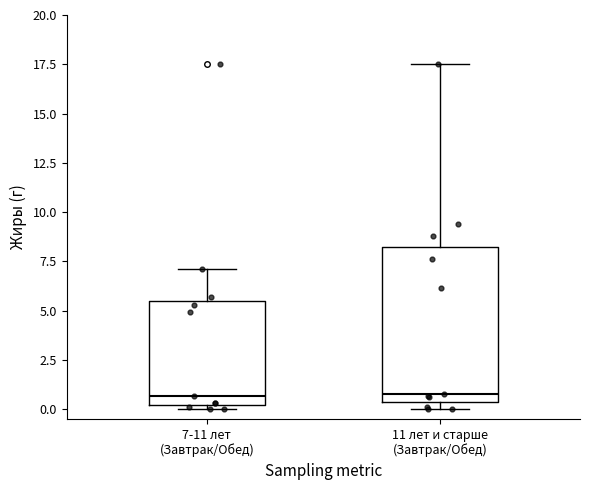

Reading left to right, read every box against the y-axis: the position of its median line, the range the box covers, and the ends of its whiskers. The values are not printed on the chart, so give them approximately, as read against the axis.

7-11 лет (Завтрак/Обед): median 0.5, box 0.0 to 5.5, whiskers 0.0 (just below the box's lower edge) to 7.0
11 лет и старше (Завтрак/Обед): median 1.0, box 0.5 to 8.0, whiskers 0.0 to 17.5